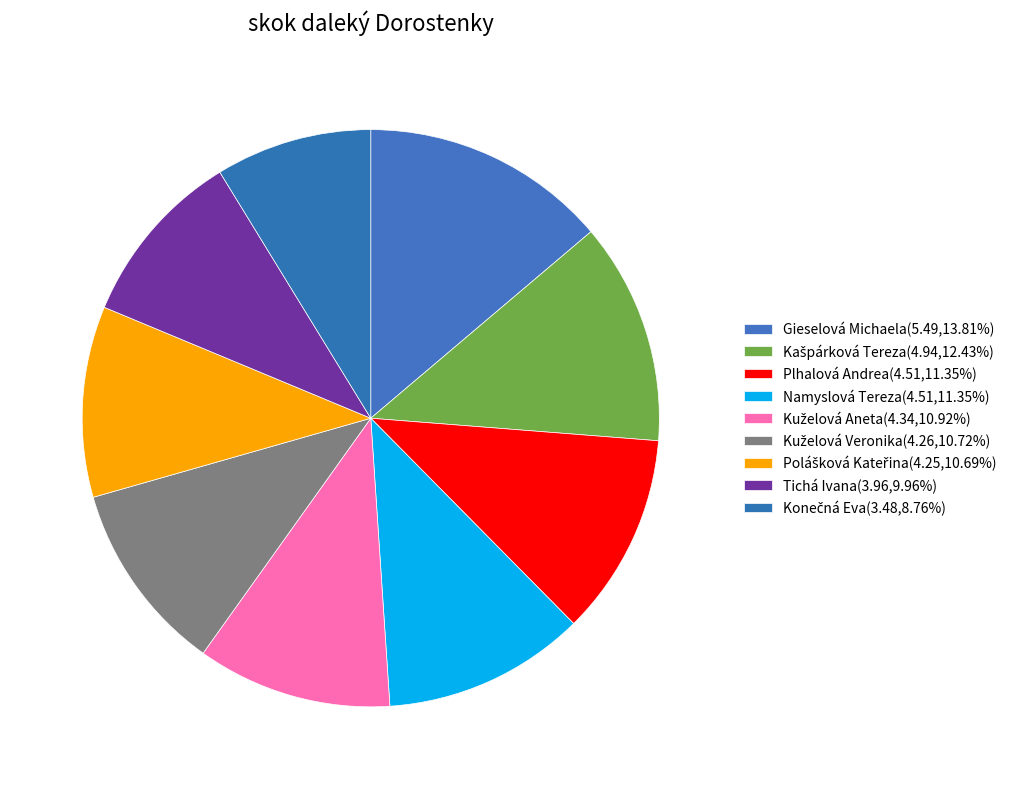

Does any single category account for the majority?

No